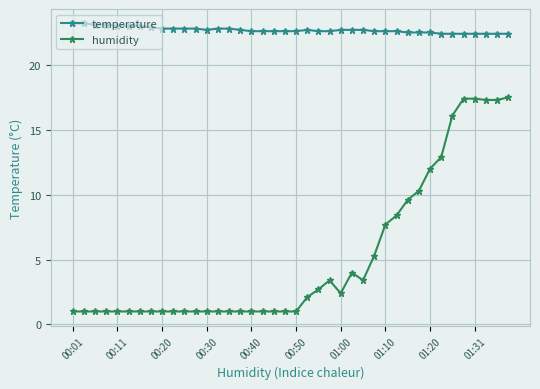

True or false: temperature and humidity intersect in this chart.

False